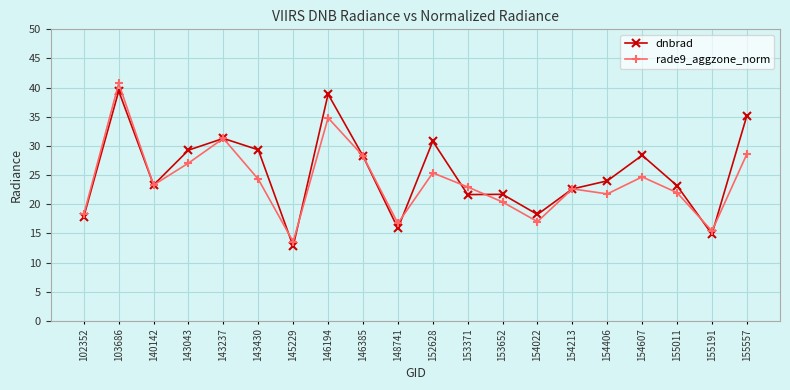

What is the maximum value shown in the chart?

40.7